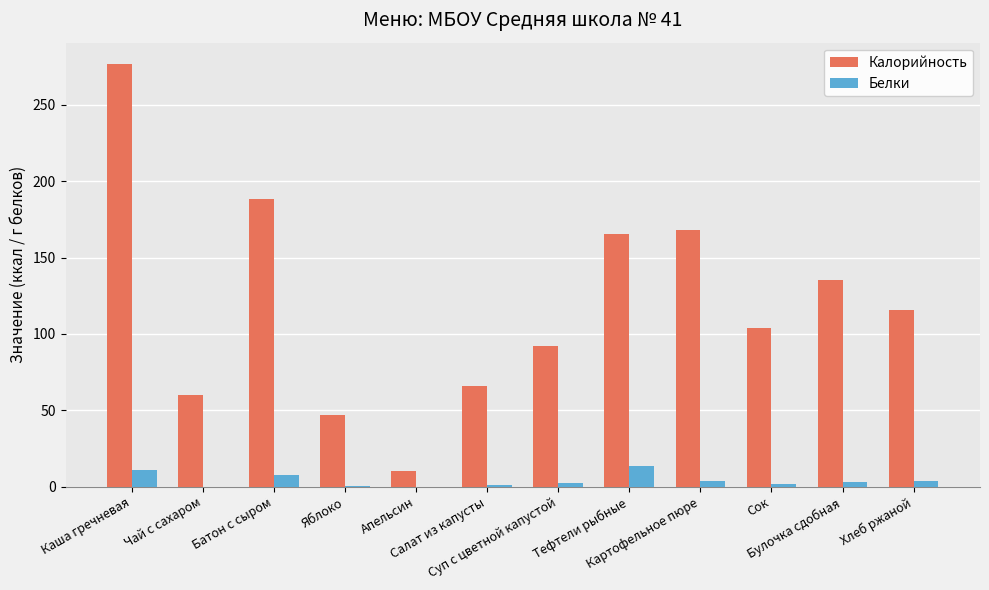

How many categories are shown in the chart?

12